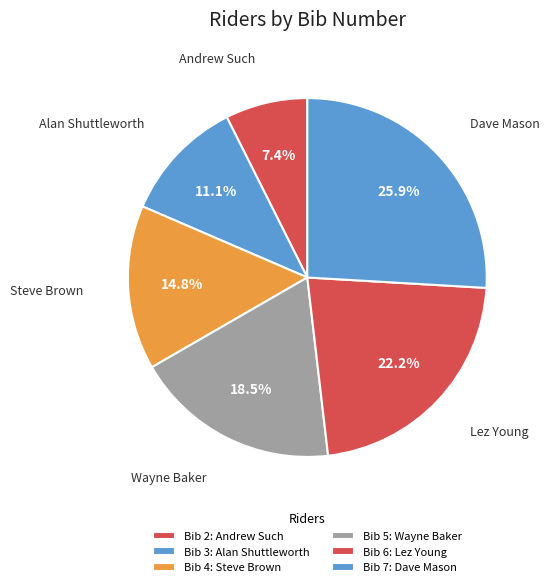

Rank the categories by value from lowest to highest.

Andrew Such, Alan Shuttleworth, Steve Brown, Wayne Baker, Lez Young, Dave Mason